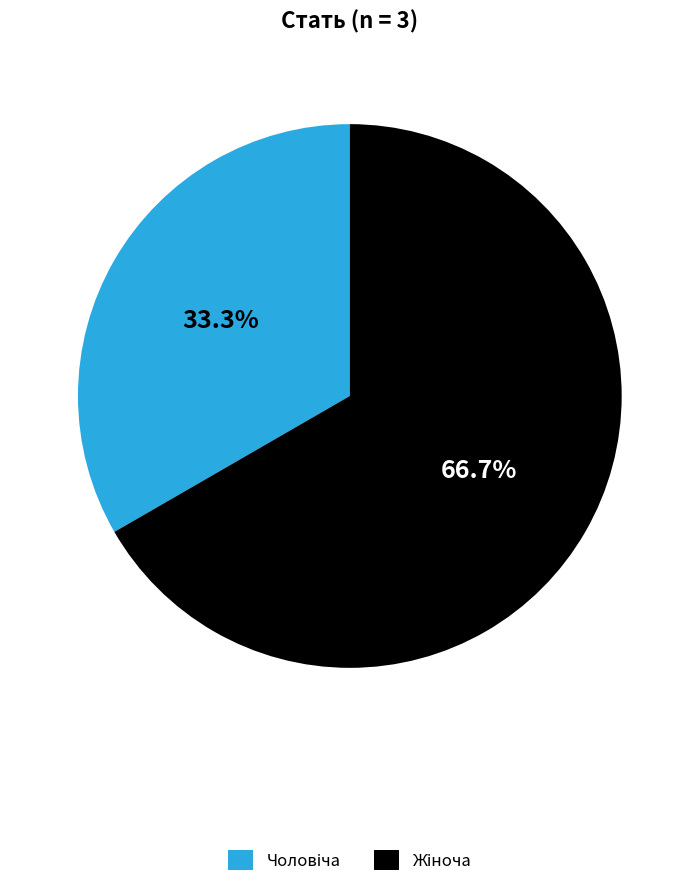

Does any single category account for the majority?

Yes